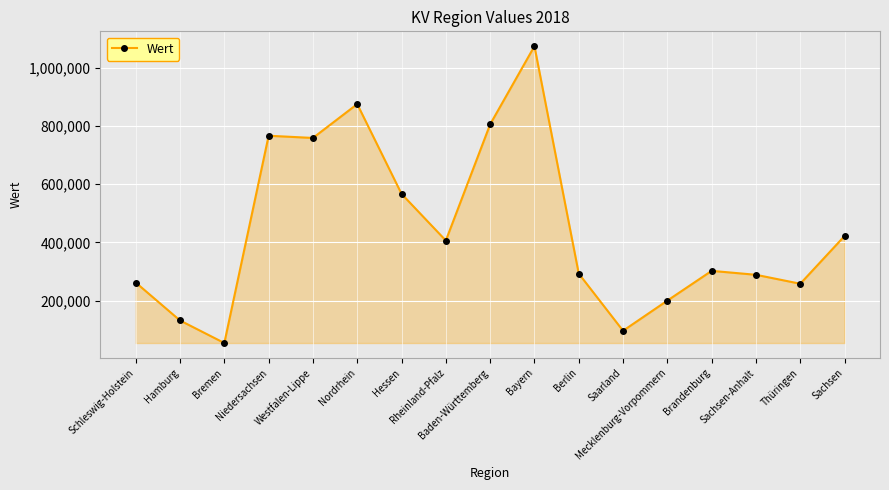

What is the greatest value displayed?

1074464